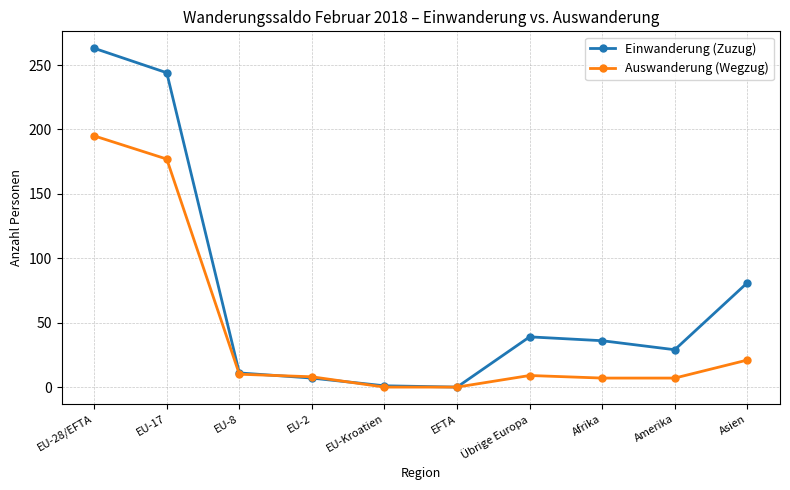

What is the maximum value shown in the chart?

263